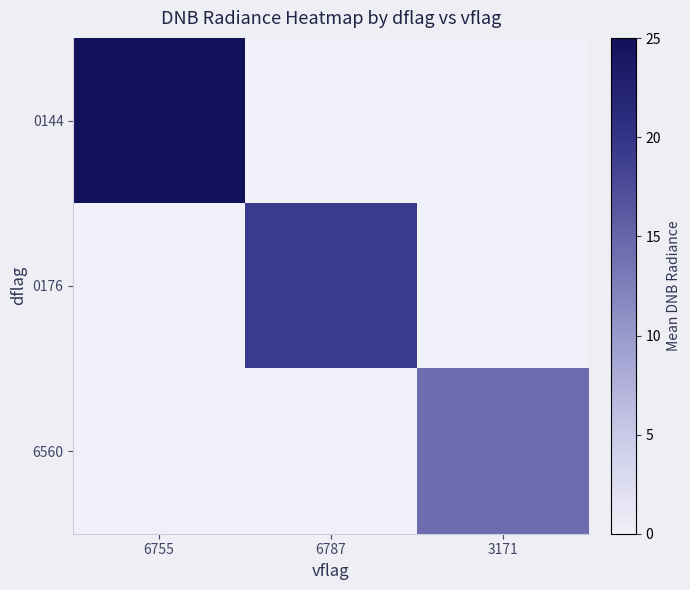

How many data points does each series have?

3